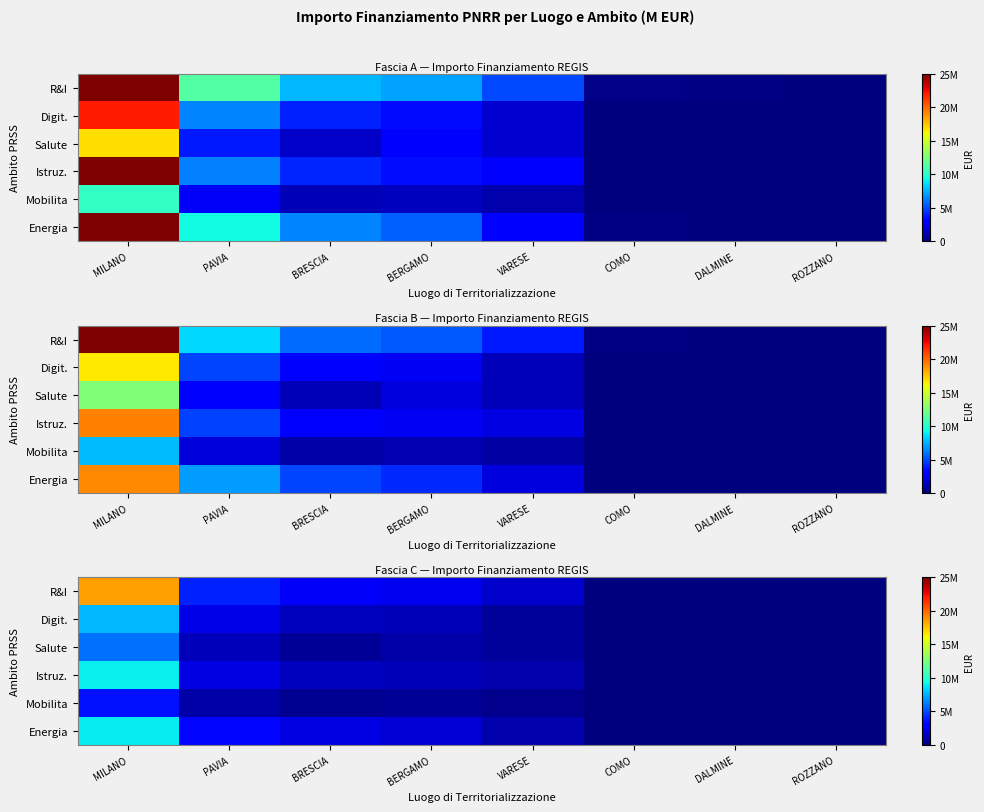

List the labels in order of Energia value, largest first.

MILANO, PAVIA, BRESCIA, BERGAMO, VARESE, COMO, DALMINE, ROZZANO